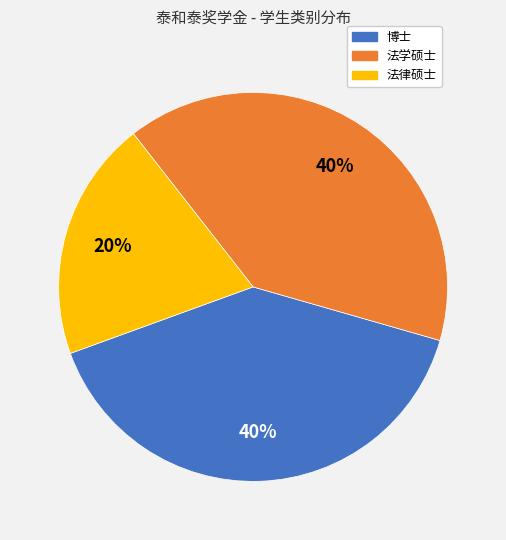

Do 博士 and 法律硕士 together represent more than half of the pie?

Yes